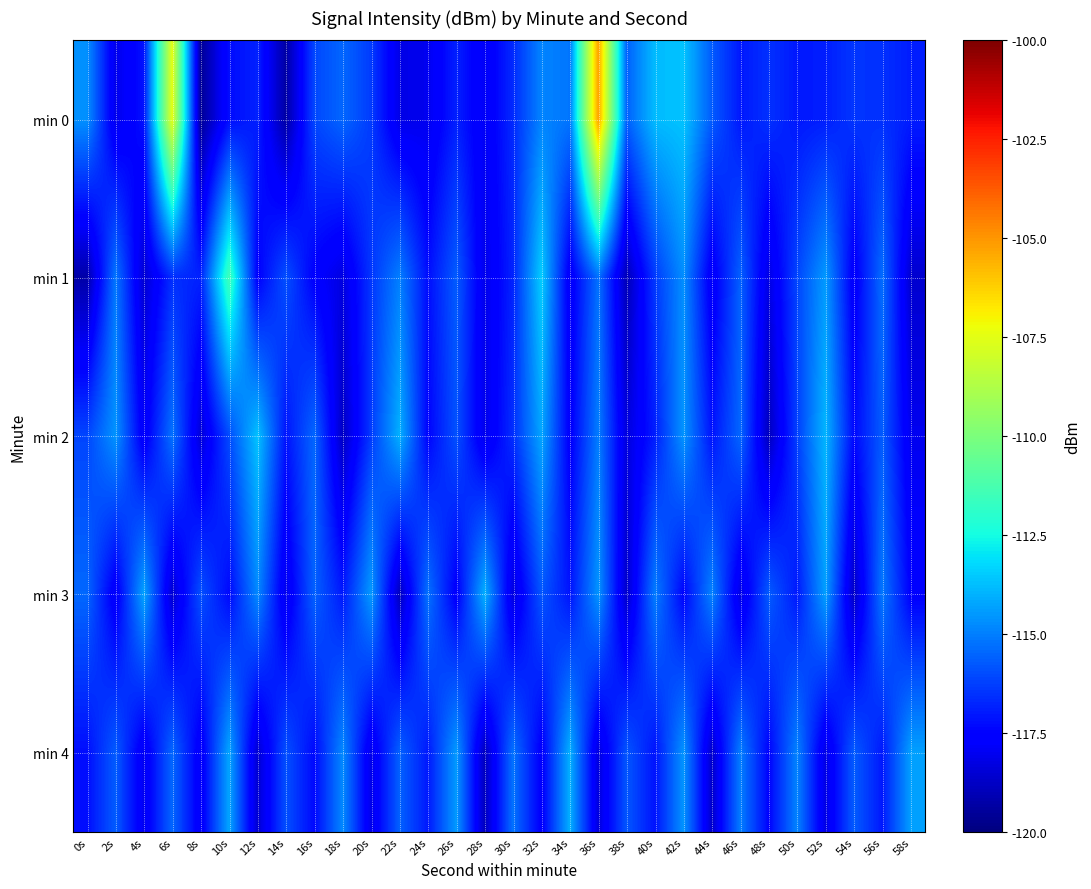

How many categories are shown in the chart?

30